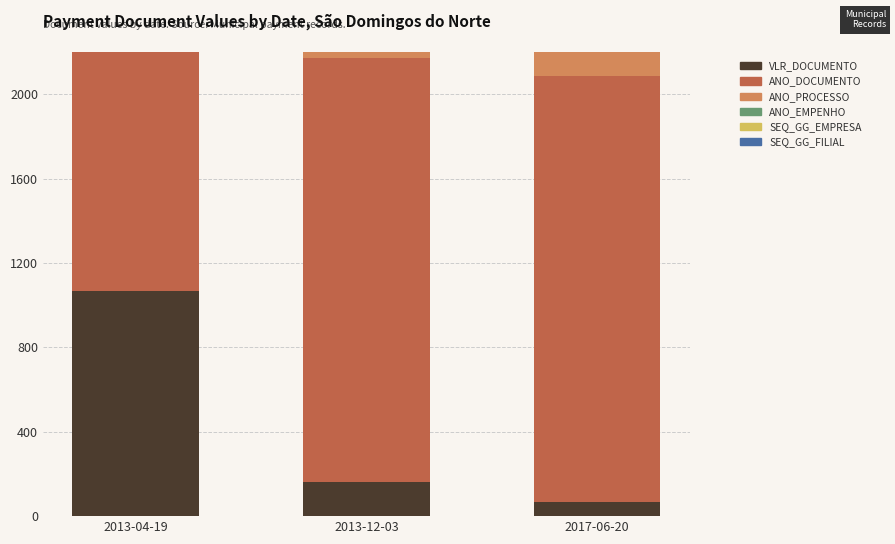

Which series has the widest spread of values?

VLR_DOCUMENTO